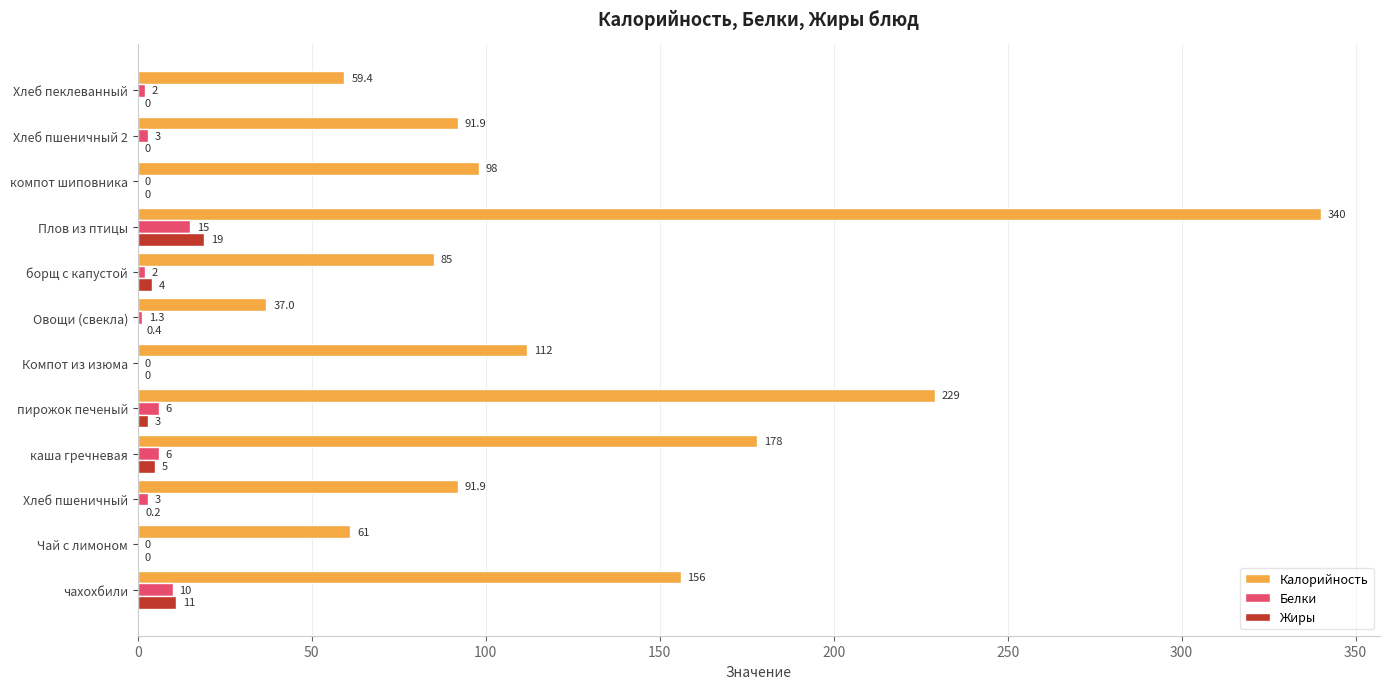

Which series has the widest spread of values?

Калорийность